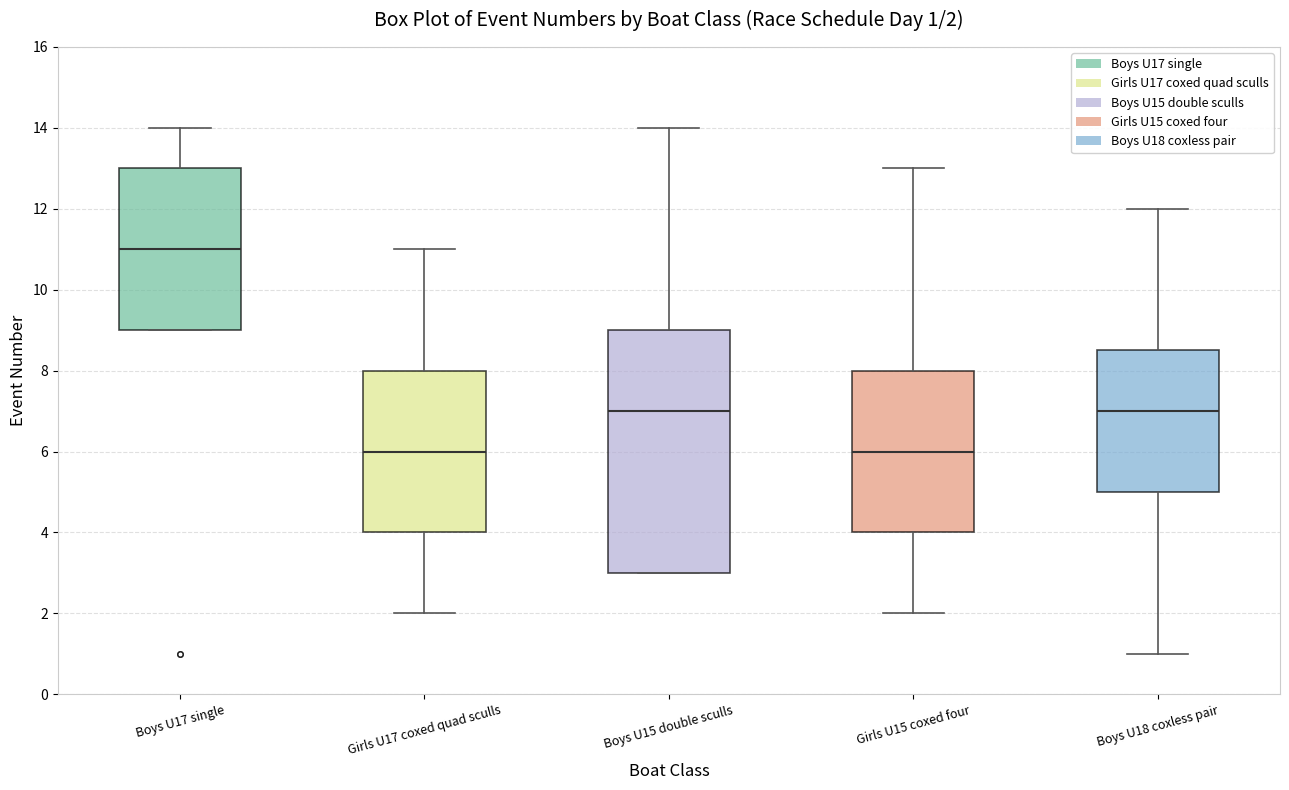

Comparing the boxes themselves (not the whiskers), which one is the tallest?

Boys U15 double sculls